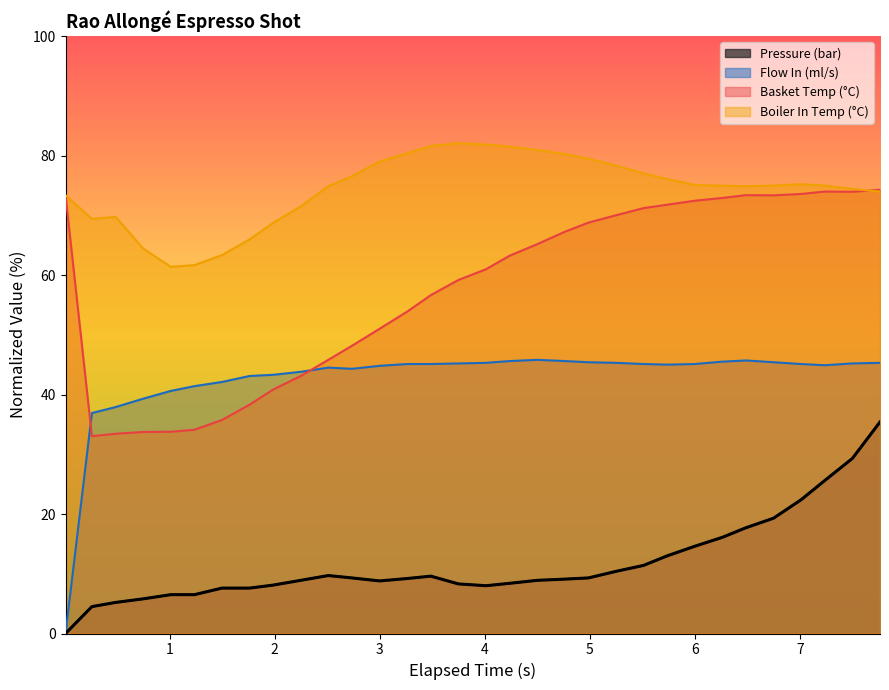

How many series are shown in this chart?

4